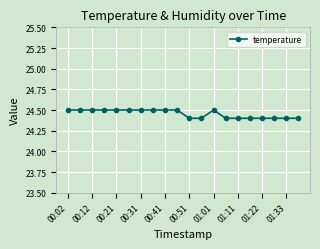

What is the sum of all values?

489.1